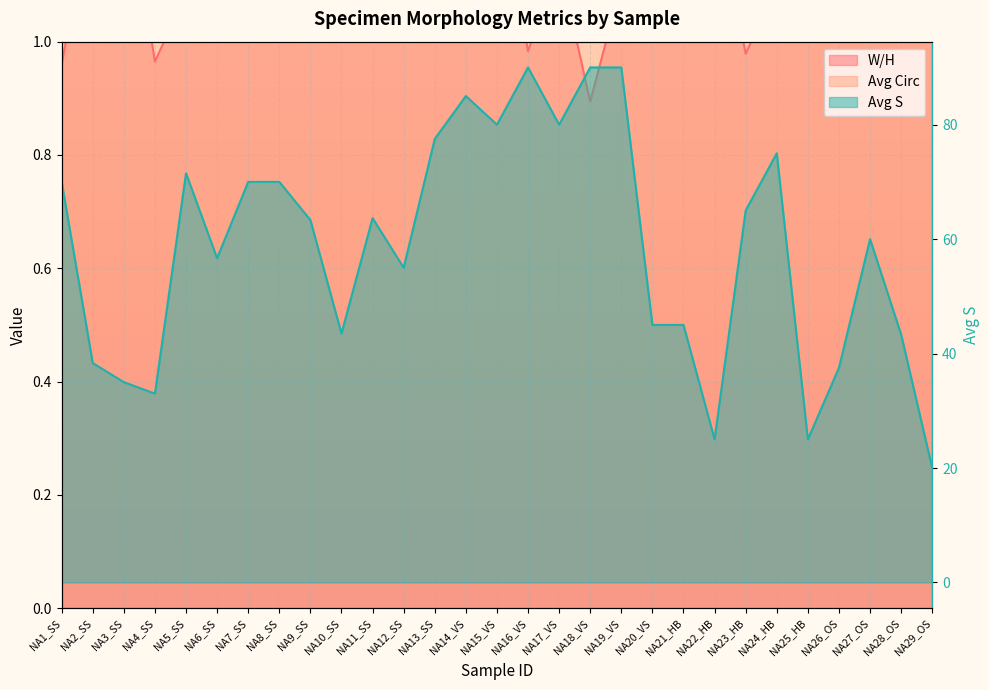

List the labels in order of Avg S value, smallest first.

NA29_OS, NA22_HB, NA25_HB, NA4_SS, NA3_SS, NA26_OS, NA2_SS, NA28_OS, NA10_SS, NA20_VS, NA21_HB, NA12_SS, NA6_SS, NA27_OS, NA9_SS, NA11_SS, NA23_HB, NA1_SS, NA7_SS, NA8_SS, NA5_SS, NA24_HB, NA13_SS, NA15_VS, NA17_VS, NA14_VS, NA16_VS, NA18_VS, NA19_VS